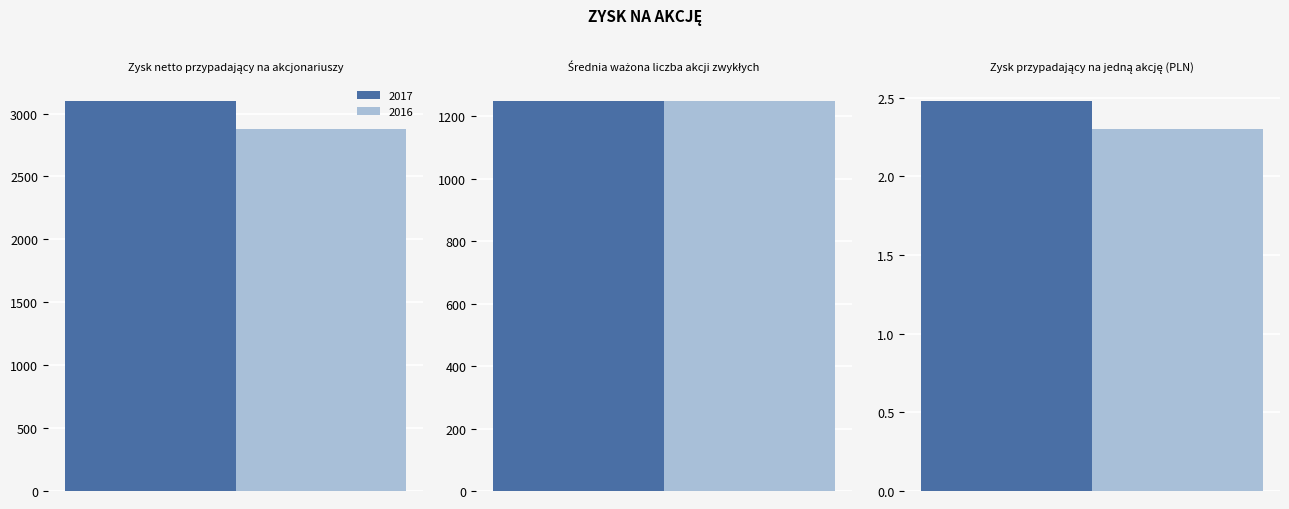

How many bars are there in total?

6